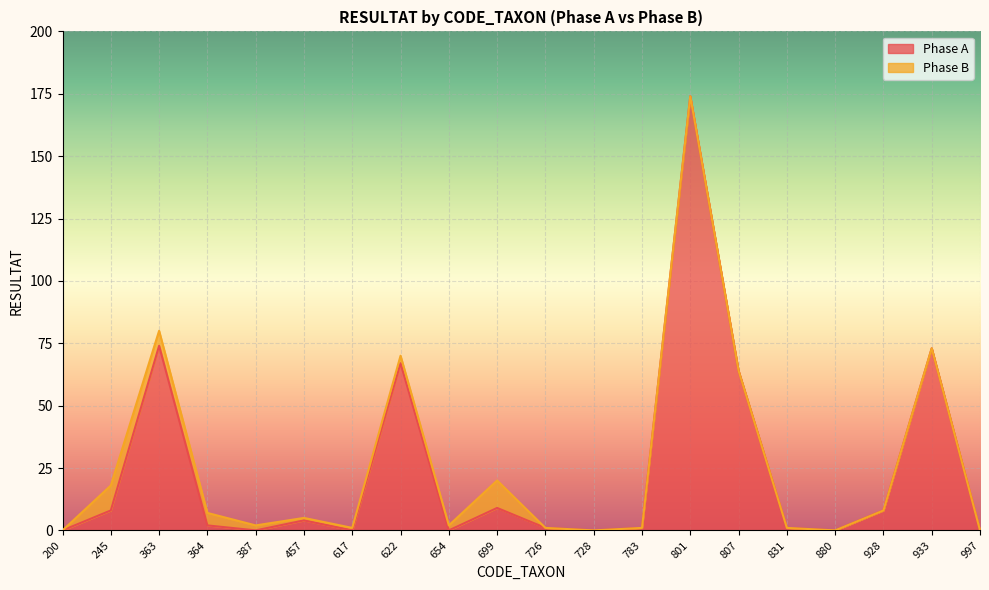

How many data points does each series have?

20